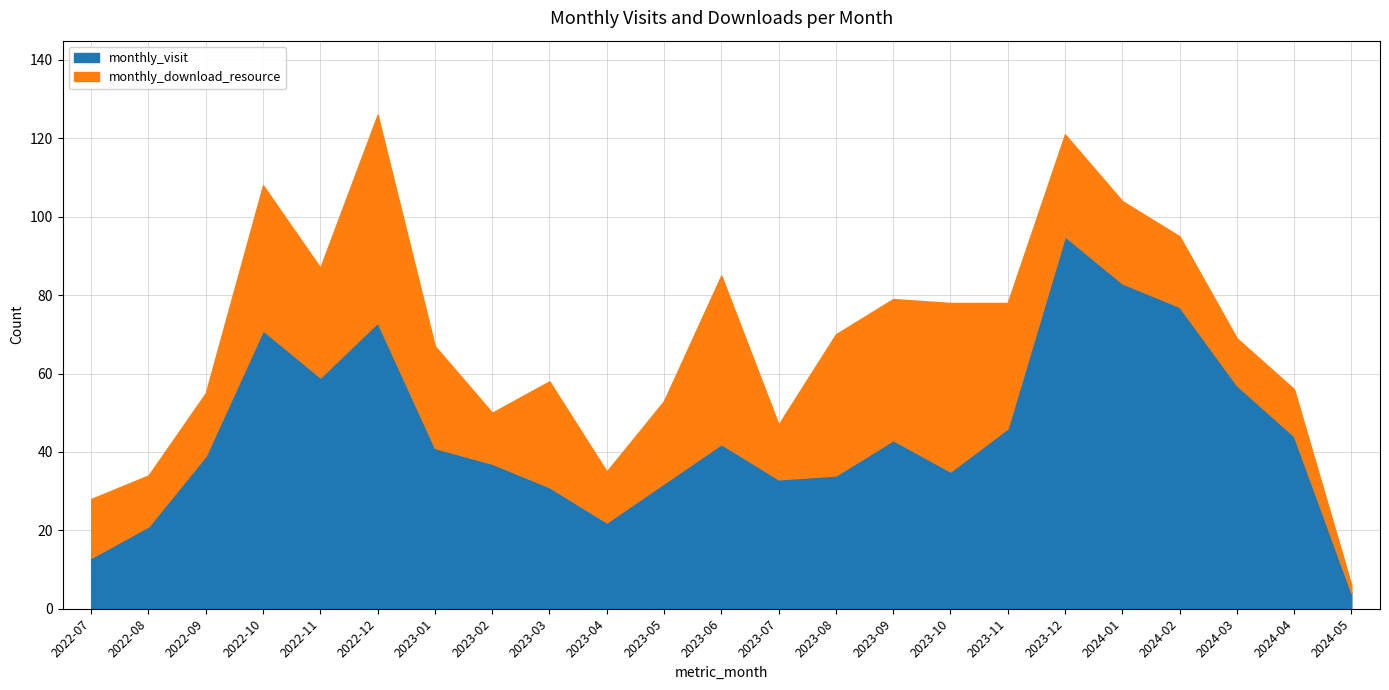

What is the change in value from 2022-12 to 2023-06?

-31